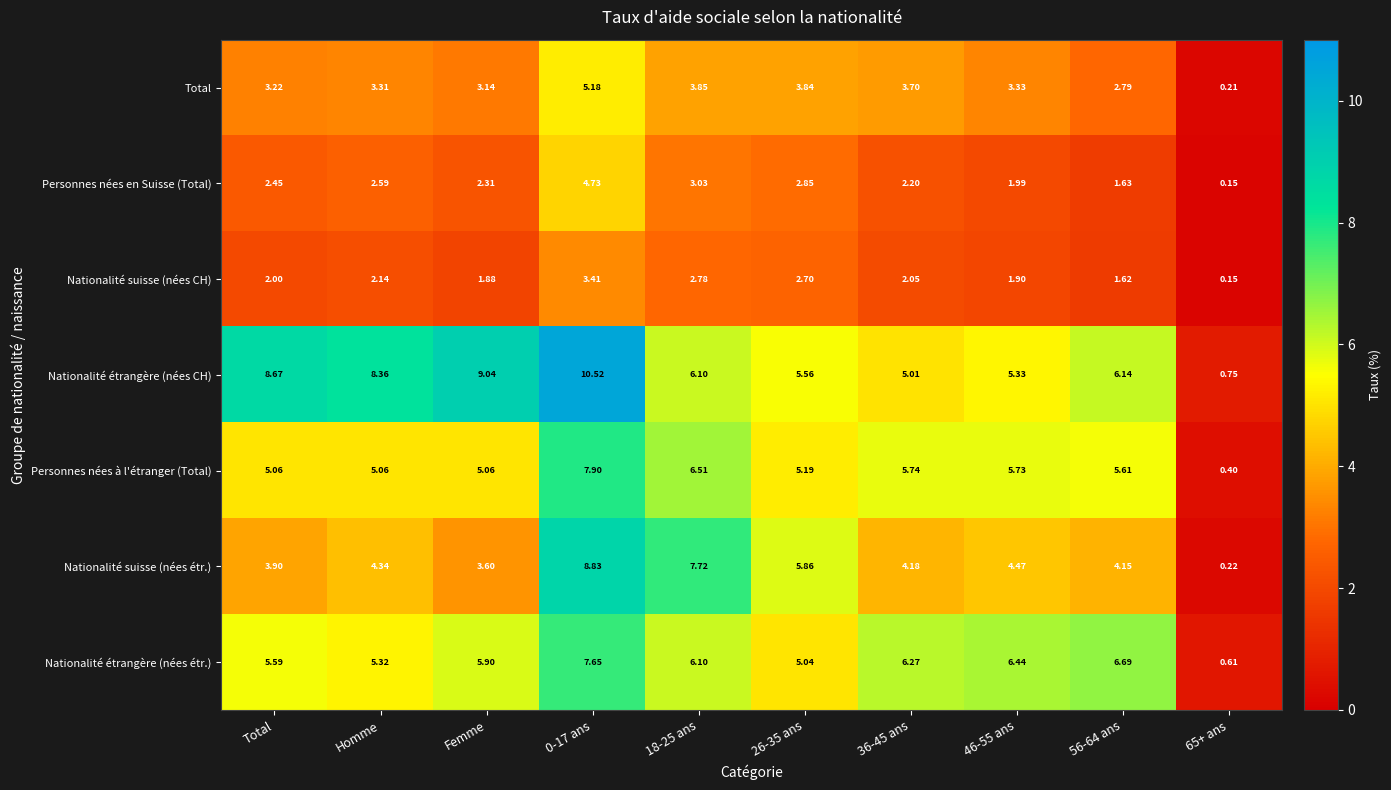

At which label does Nationalité étrangère (nées CH) first exceed 6?

Total